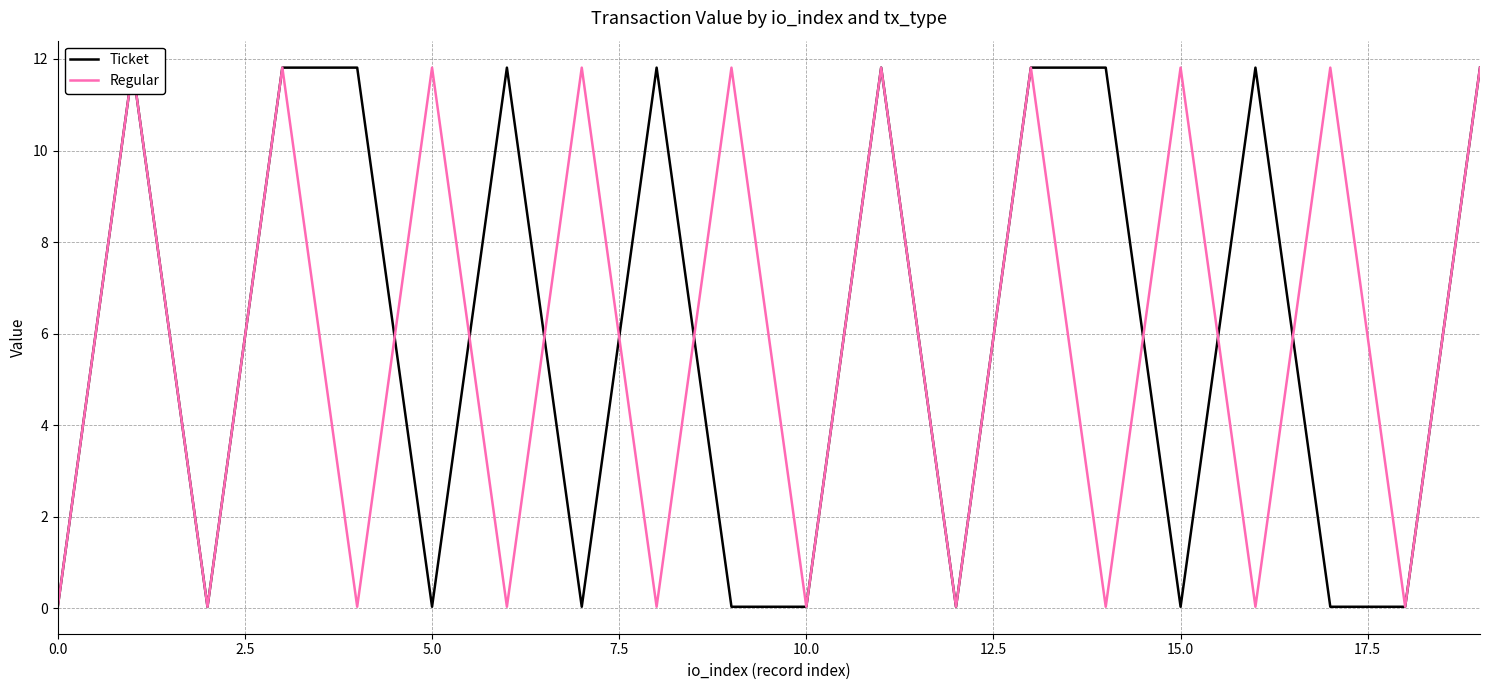

How many data points in Regular are above 11?

10